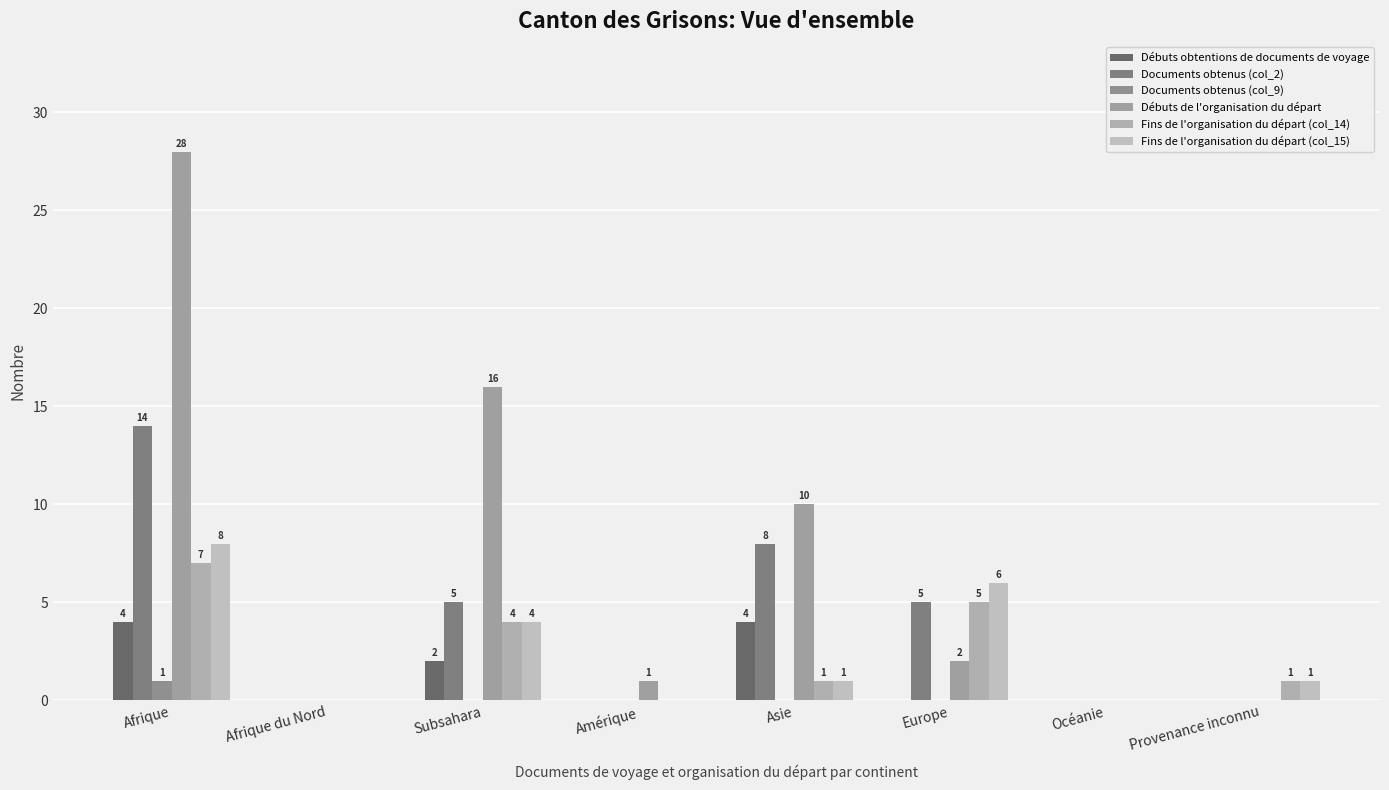

At how many categories does at least one series exceed 14?

2